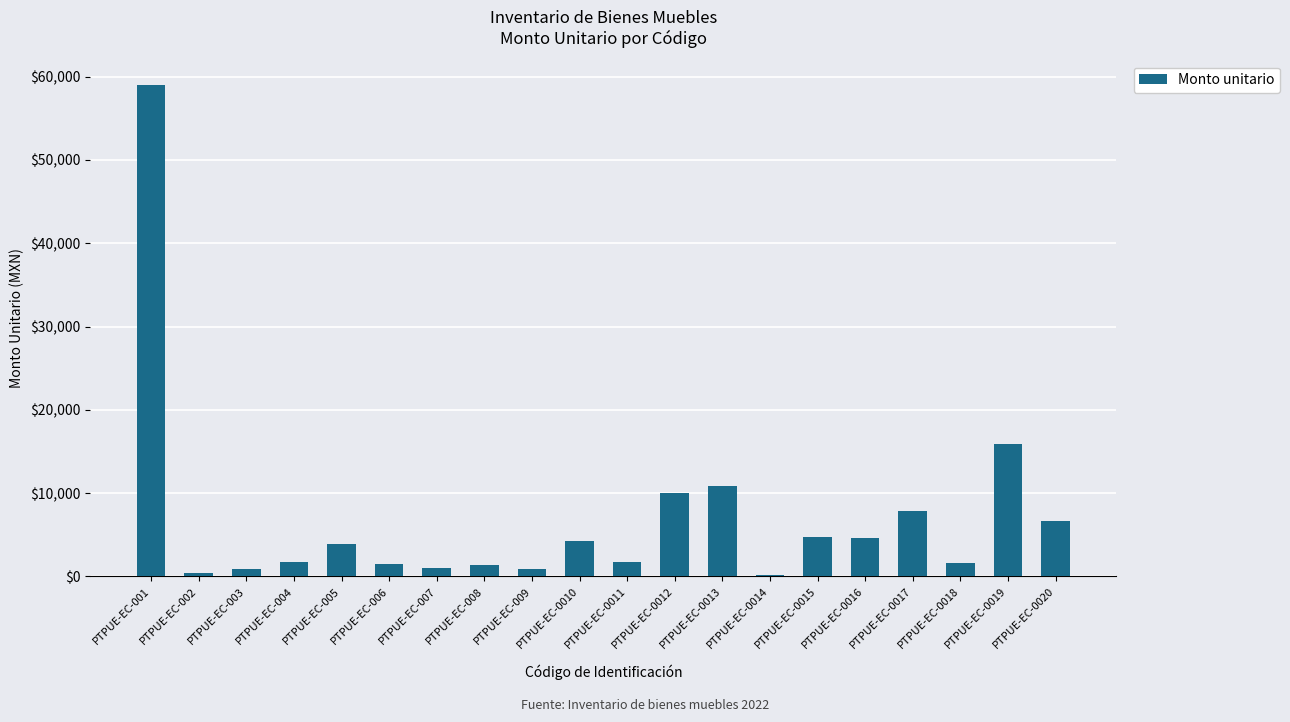

What is the sum of the values at PTPUE-EC-007 and PTPUE-EC-004?

2760.0